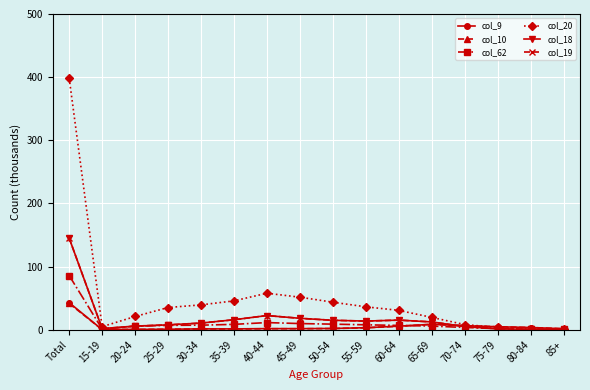

What is the highest value of the col_20 series?

398.4